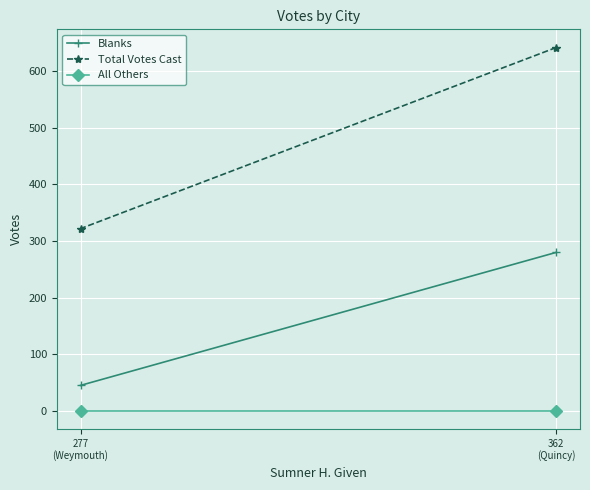

What is the difference between the Blanks values at 362
(Quincy) and 277
(Weymouth)?

235